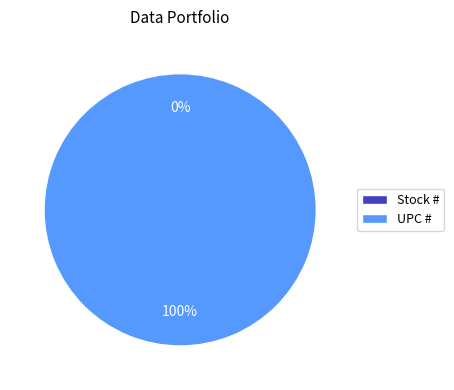

Does Stock # account for over 50% of the chart?

No